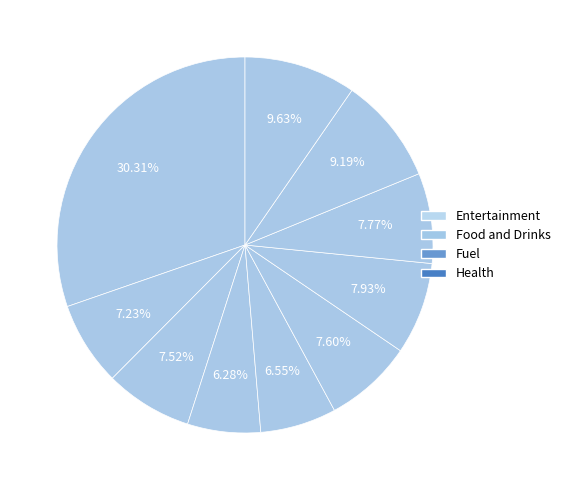

How many segments does this pie chart have?

10